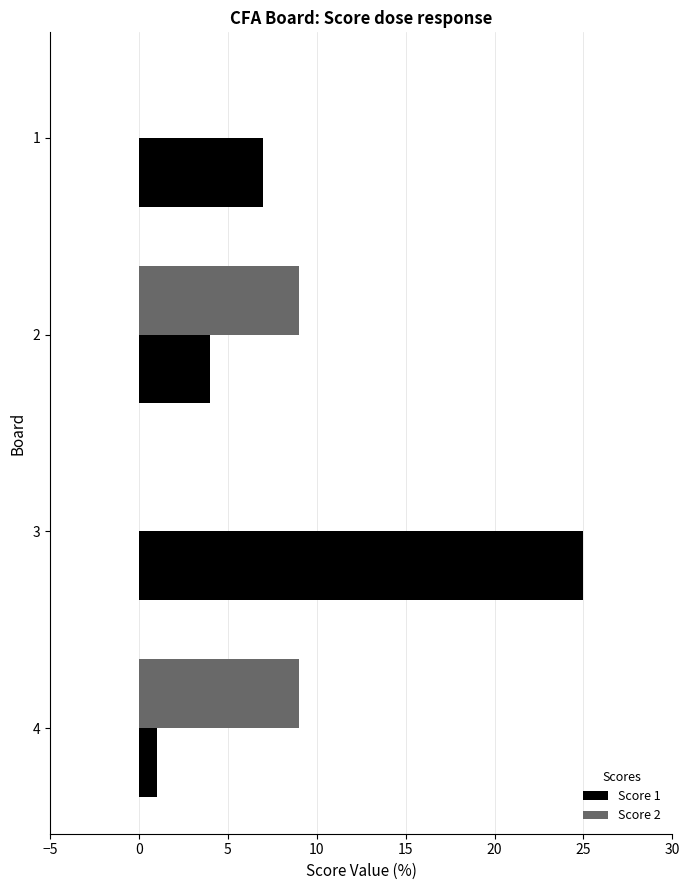

Which series has the largest total across all categories?

Score 1